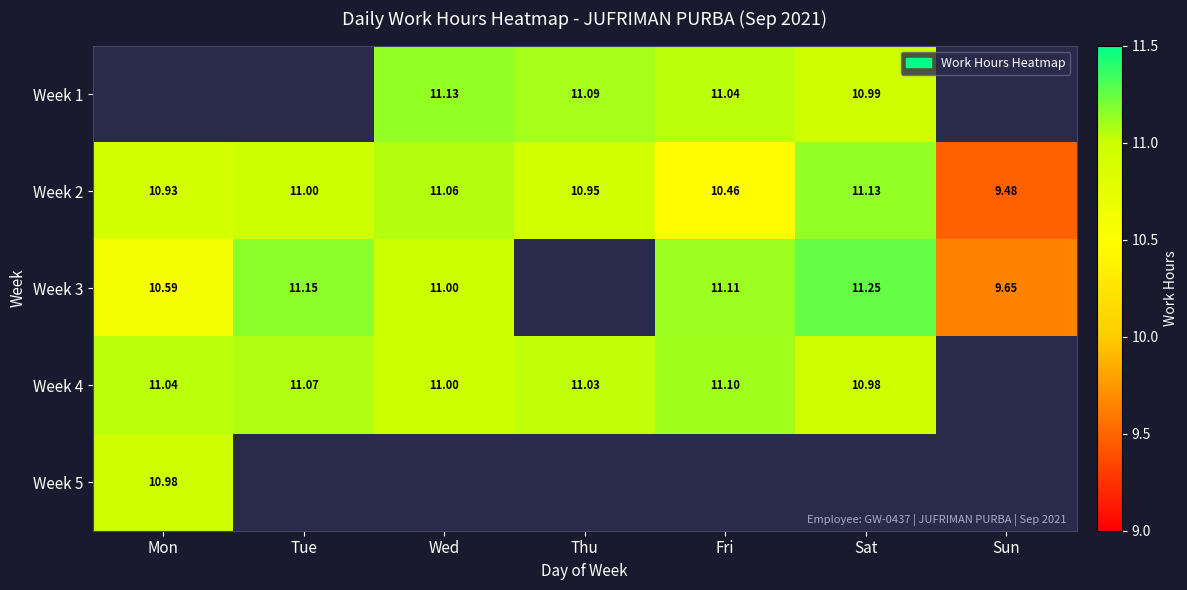

Where does the Week 2 series first go above 10?

Mon